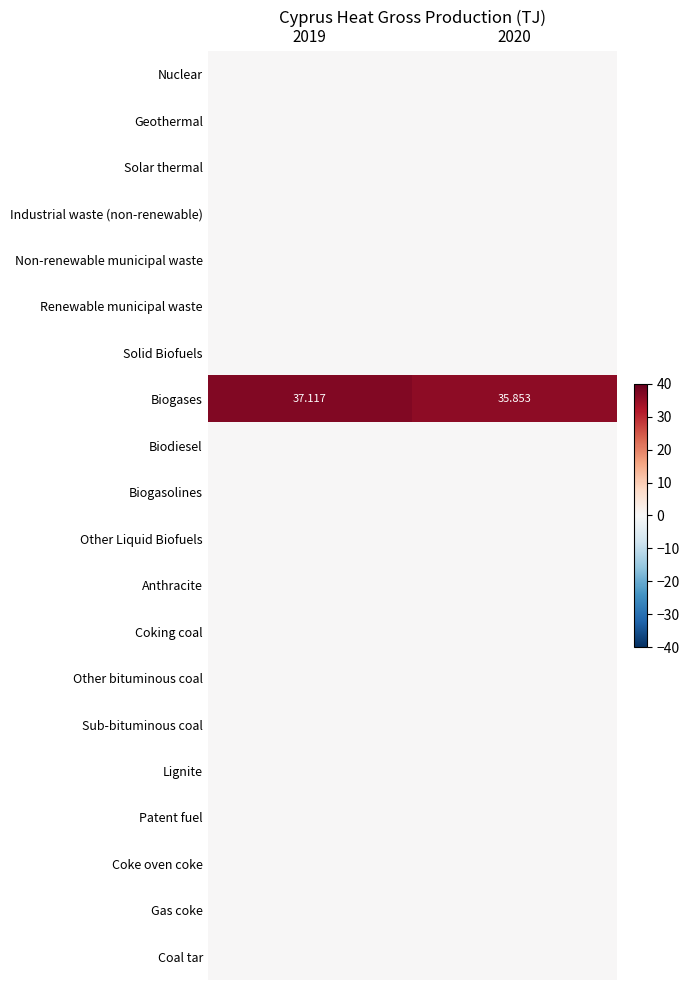

Between 2020 and 2019, which is larger?

2020